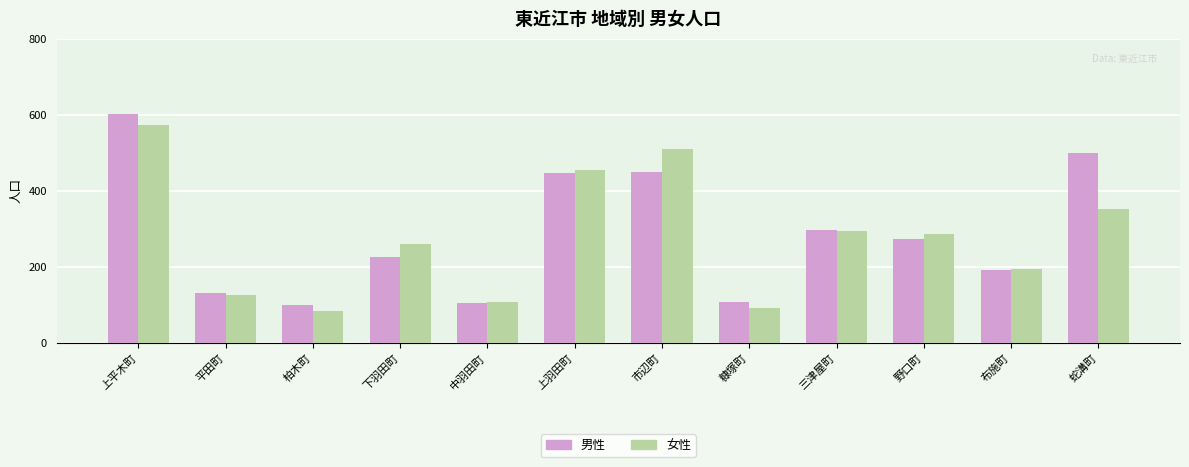

The value of 男性 at 上平木町 is 601. True or false?

True